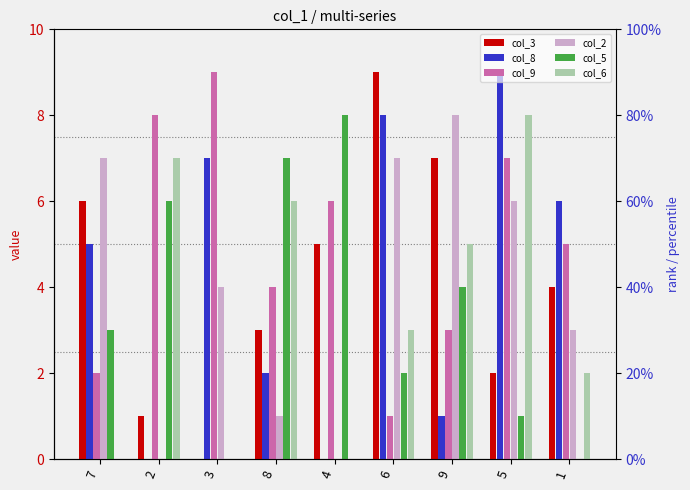

What is the difference between the col_5 values at 7 and 4?

5